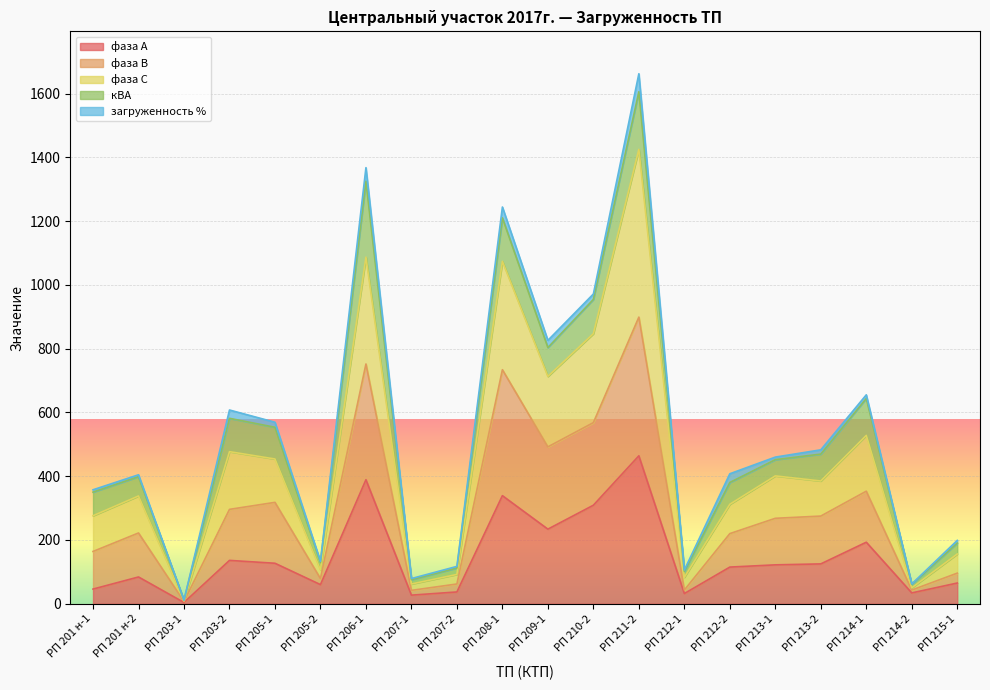

What is the value of the фаза С point at the 8th from the left?

62